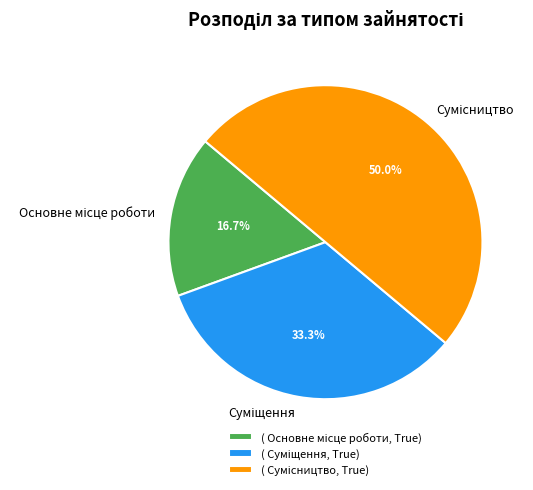

How many slices are in this pie chart?

3